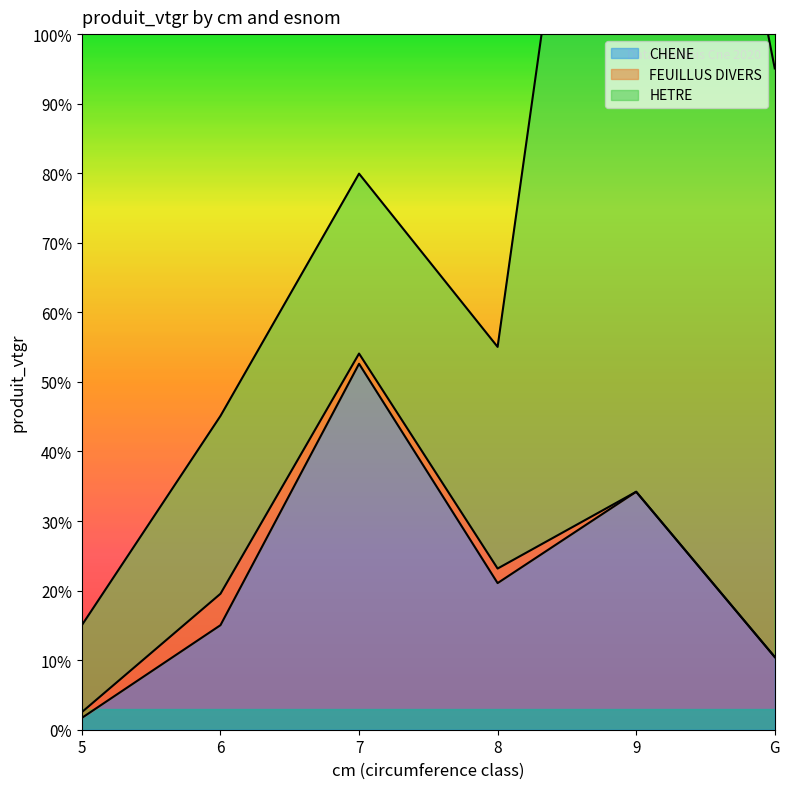

In FEUILLUS DIVERS, how many points are lower than both neighbors (excluding endpoints)?

1